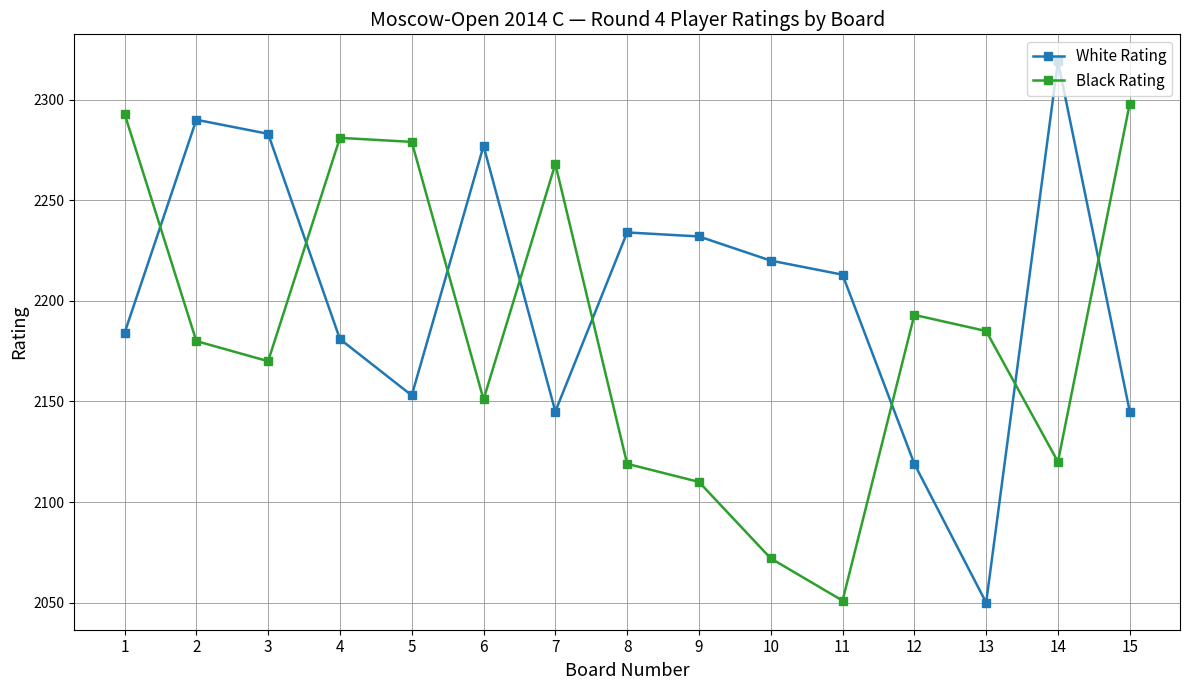

Which series changed the most between 3 and 10?

Black Rating